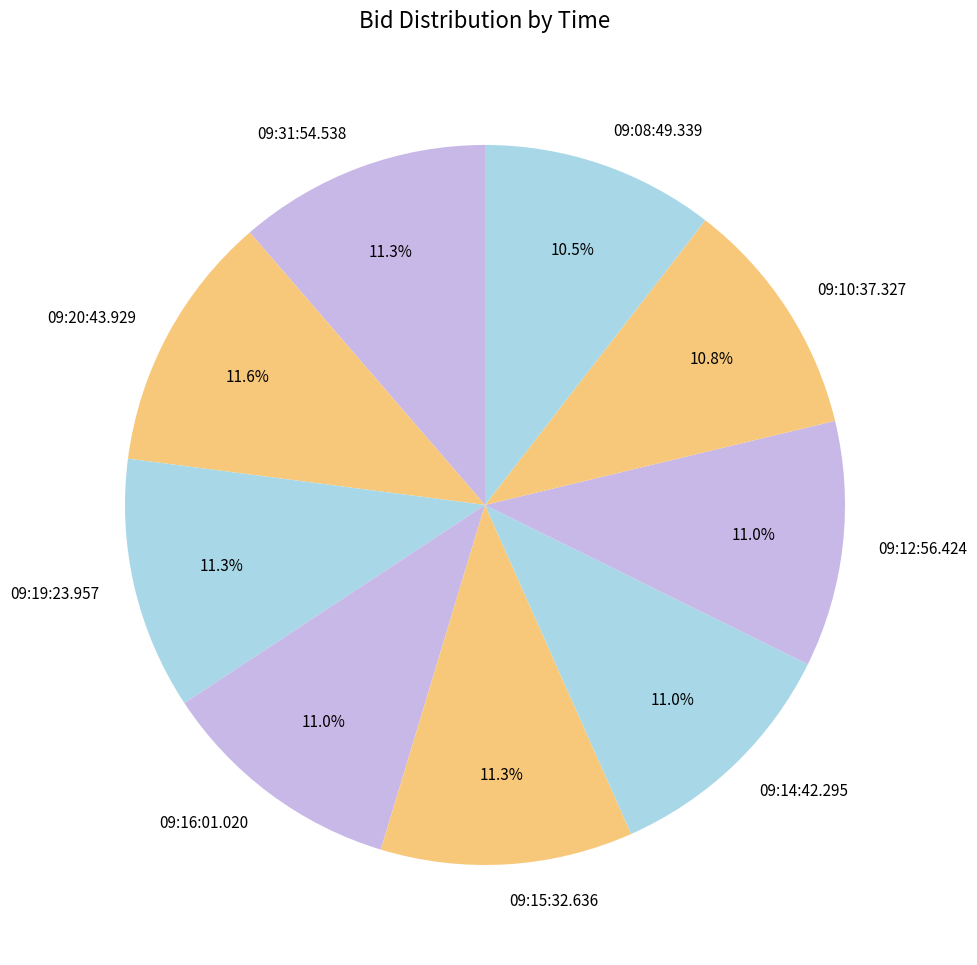

Does 09:19:23.957 represent more than half of the total?

No